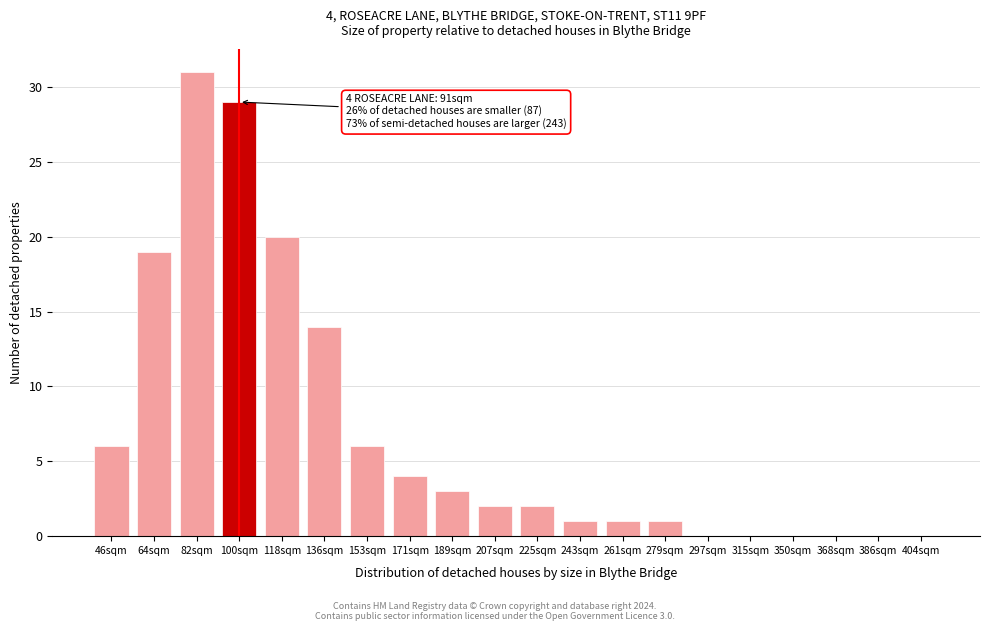

Reading left to right, list all the values displayed in this chart.

46sqm=6	64sqm=19	82sqm=31	100sqm=29	118sqm=20	136sqm=14	153sqm=6	171sqm=4	189sqm=3	207sqm=2	225sqm=2	243sqm=1	261sqm=1	279sqm=1	297sqm=0	315sqm=0	350sqm=0	368sqm=0	386sqm=0	404sqm=0